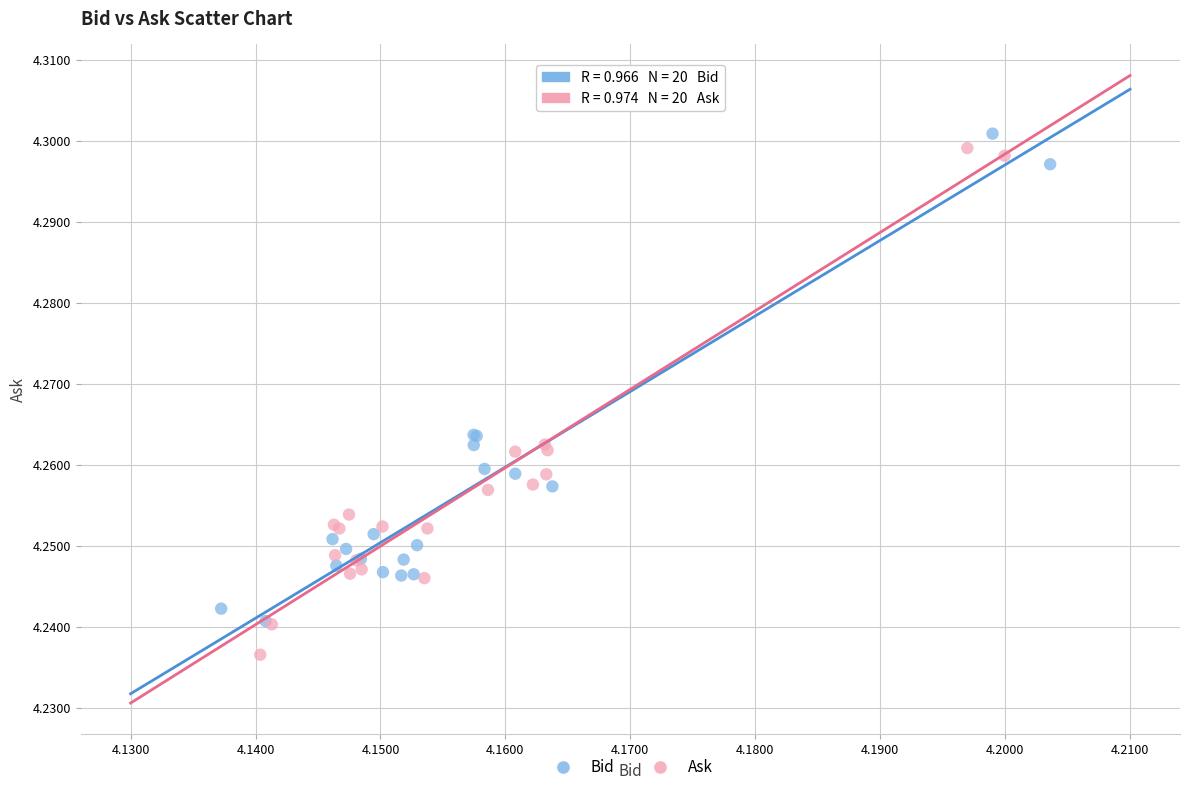

Which series contains the lowest Y value?

Ask